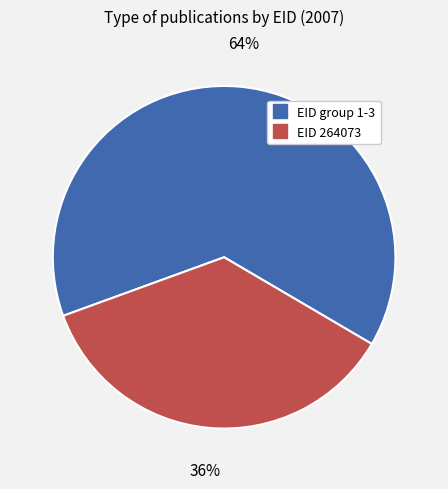

To the nearest percent, what is the average slice percentage?

50%